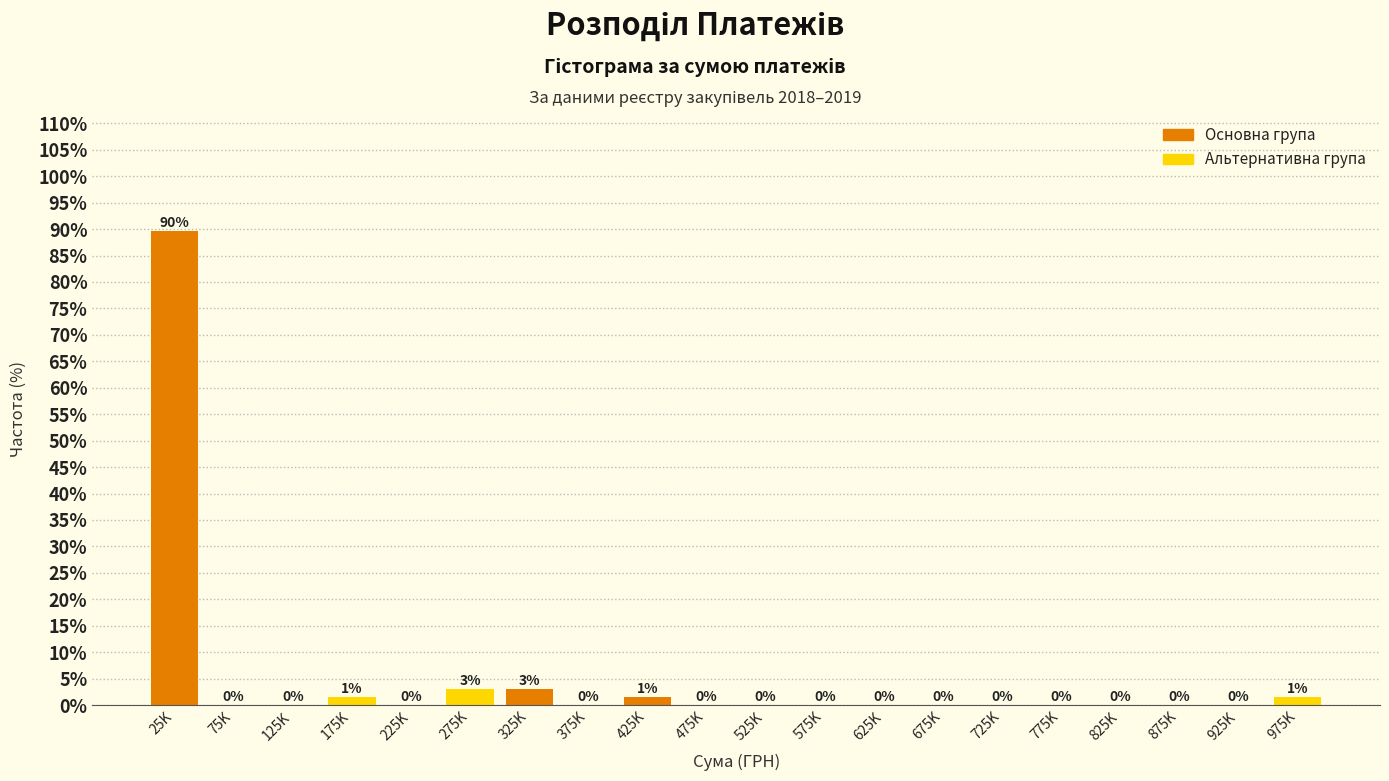

True or false: the data shows 0.0 at 875K.

True